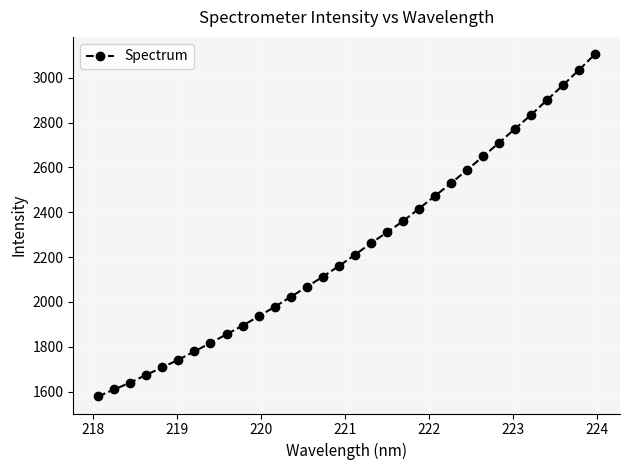

What is the minimum value shown in the chart?

1578.4